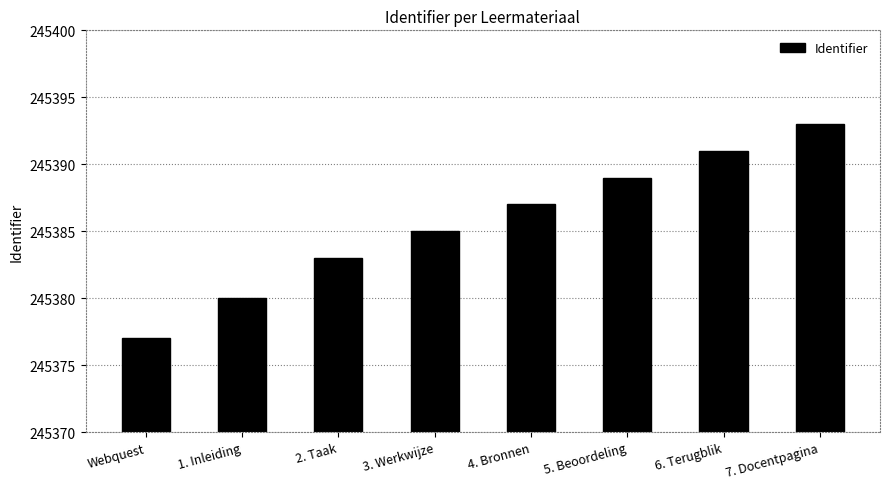

What is the change in value from Webquest to 5. Beoordeling?

+12